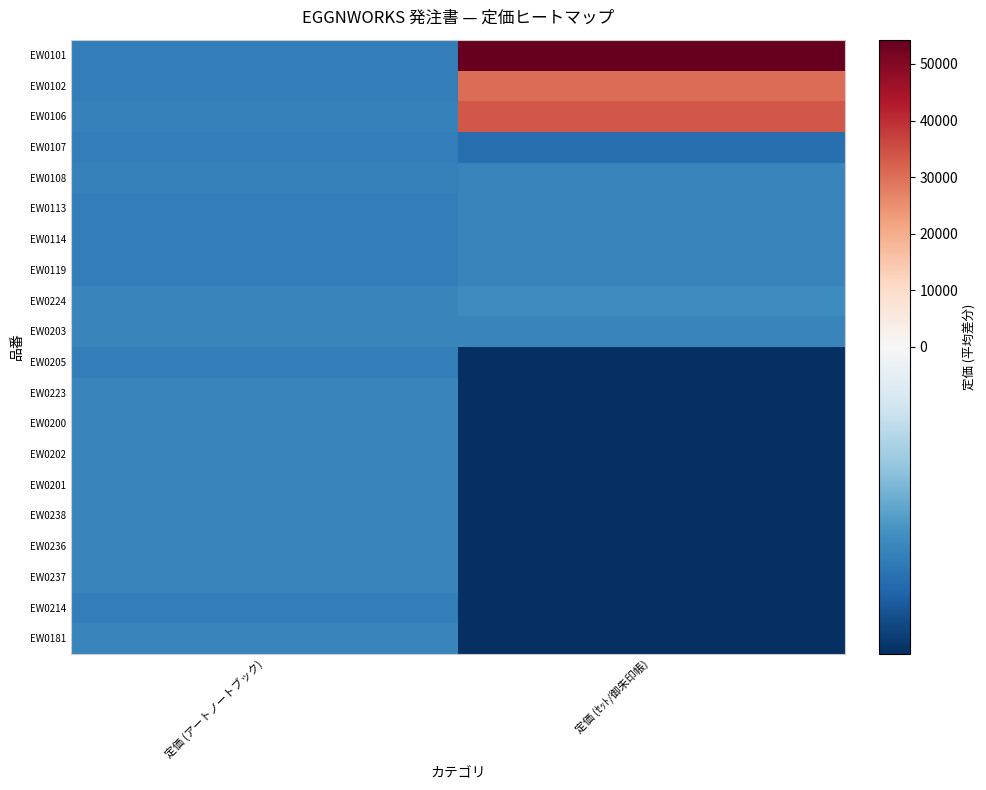

How many data points does each series have?

2